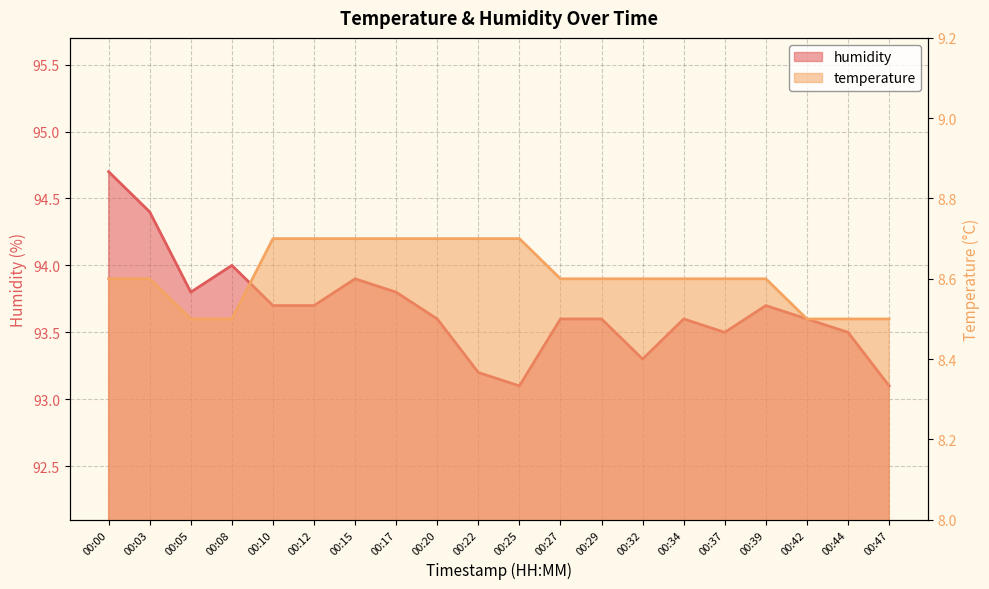

What is the value of the humidity point at the 4th from the left?

94.0